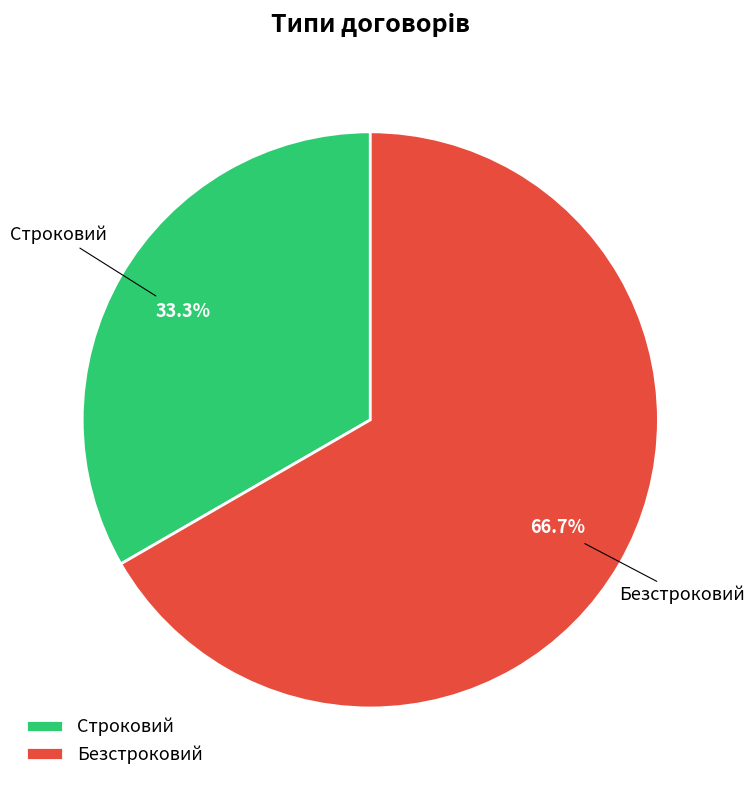

Combined, do Строковий and Безстроковий account for over 50%?

Yes